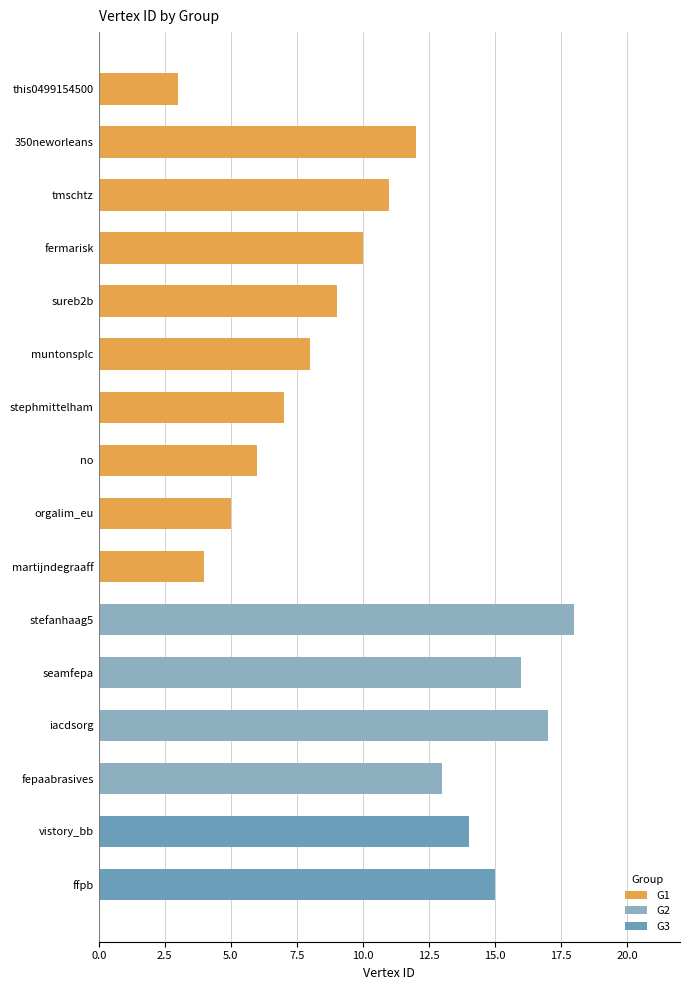

How many data points are above 11?

7